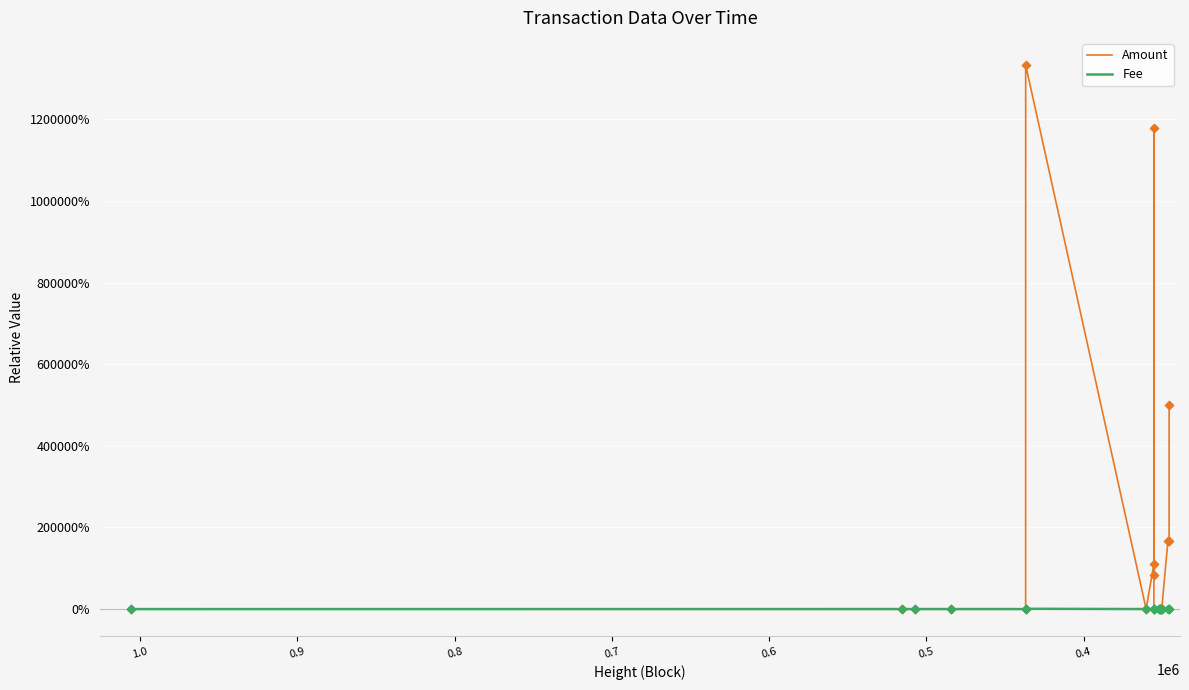

Which series has the largest total across all categories?

Amount